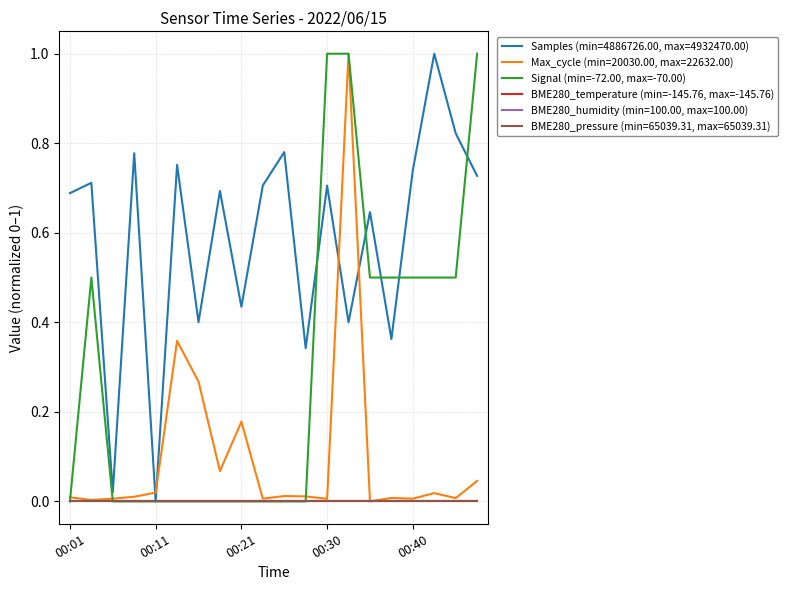

What is the greatest value displayed?

1.0